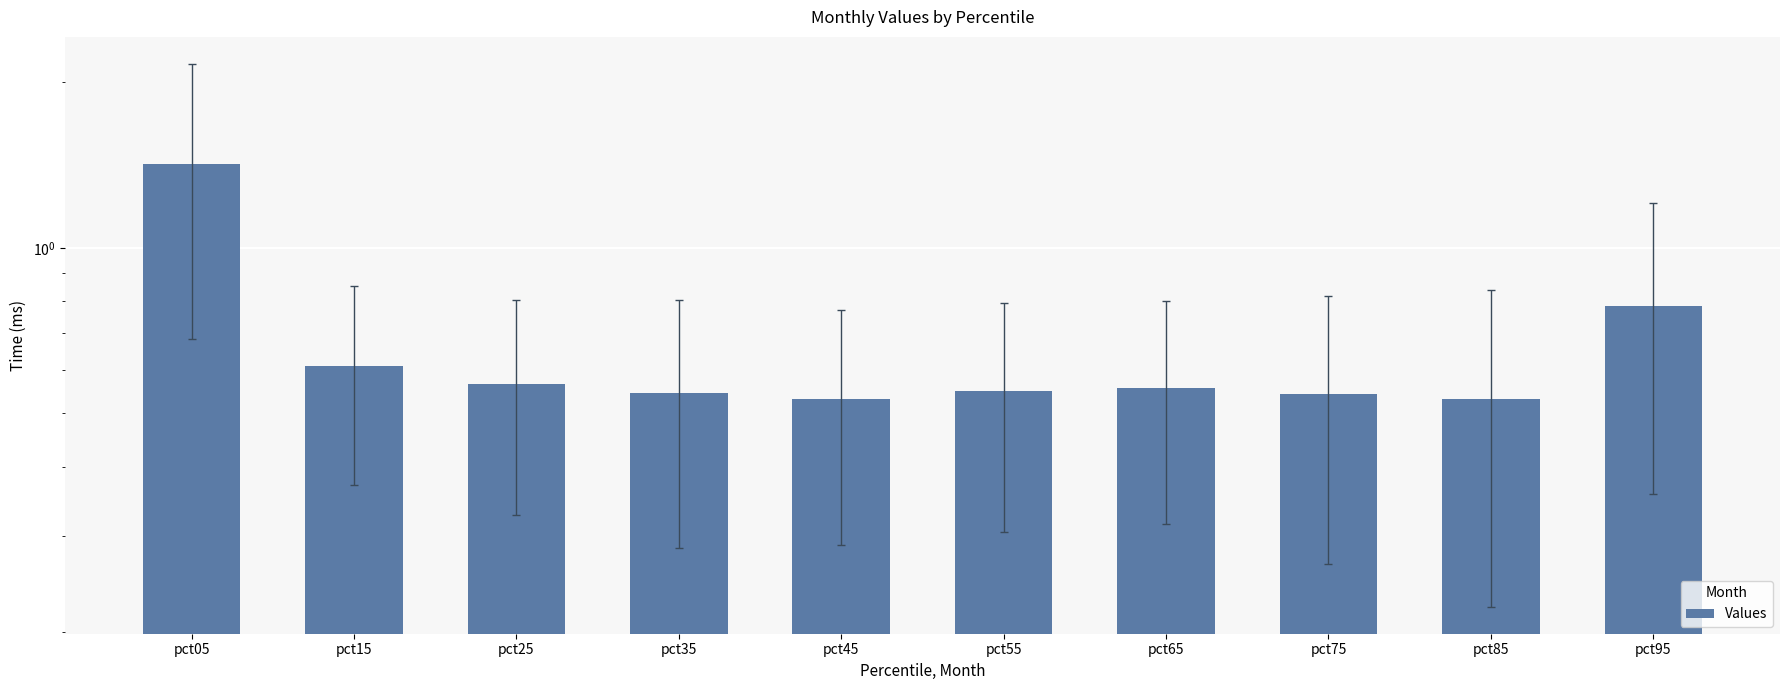

How many categories are shown in the chart?

10